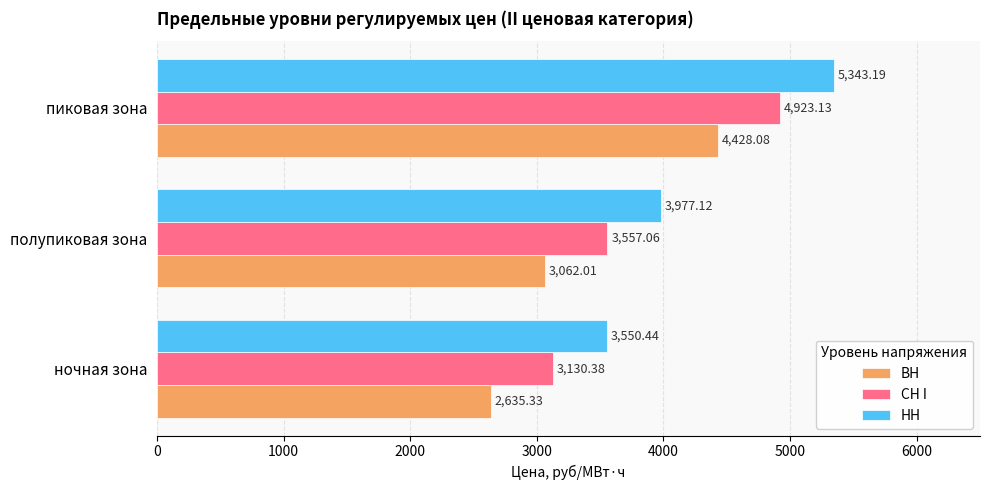

At which category is the sum across all series the highest?

пиковая зона